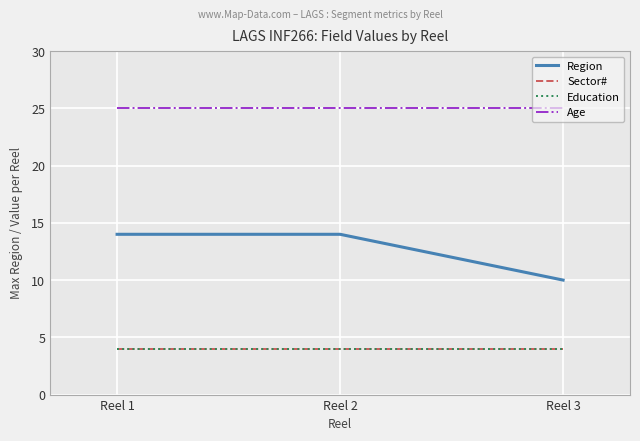

Does the chart display data point markers on the line(s)?

No